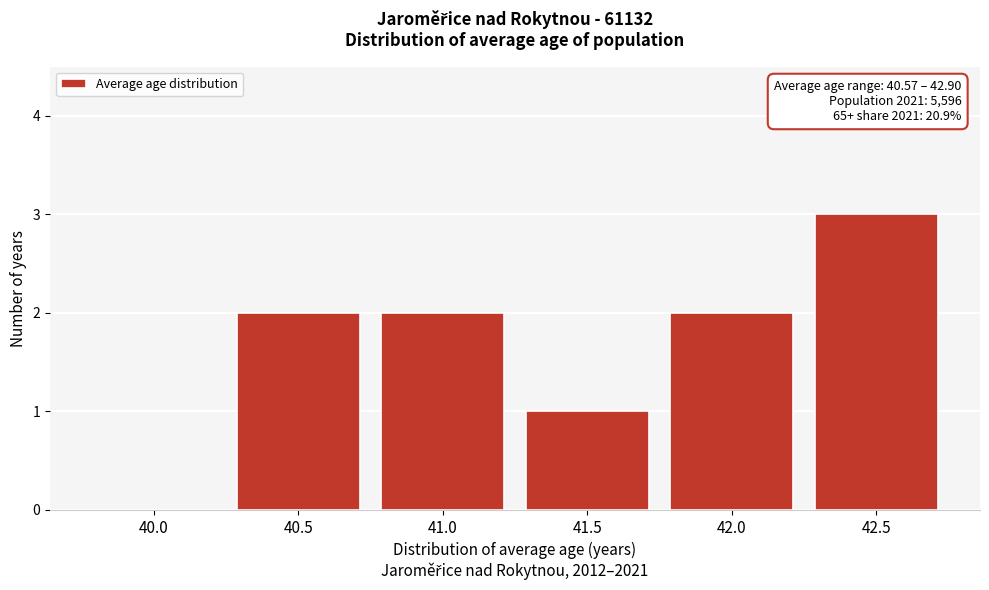

Reading right to left, list all the values displayed in this chart.

42.5=3	42.0=2	41.5=1	41.0=2	40.5=2	40.0=0